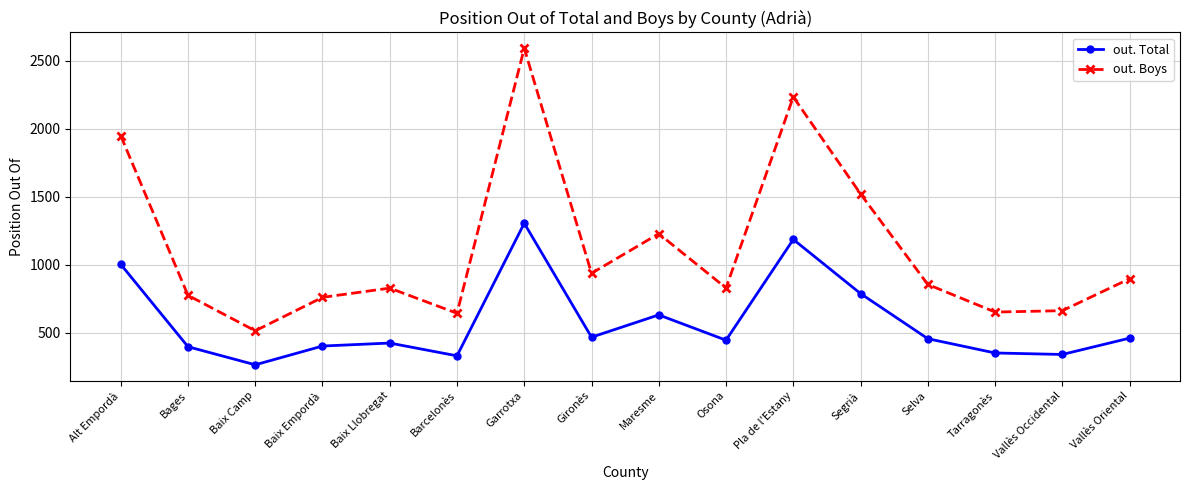

Is it true that out. Total equals 425 at Baix Llobregat?

True